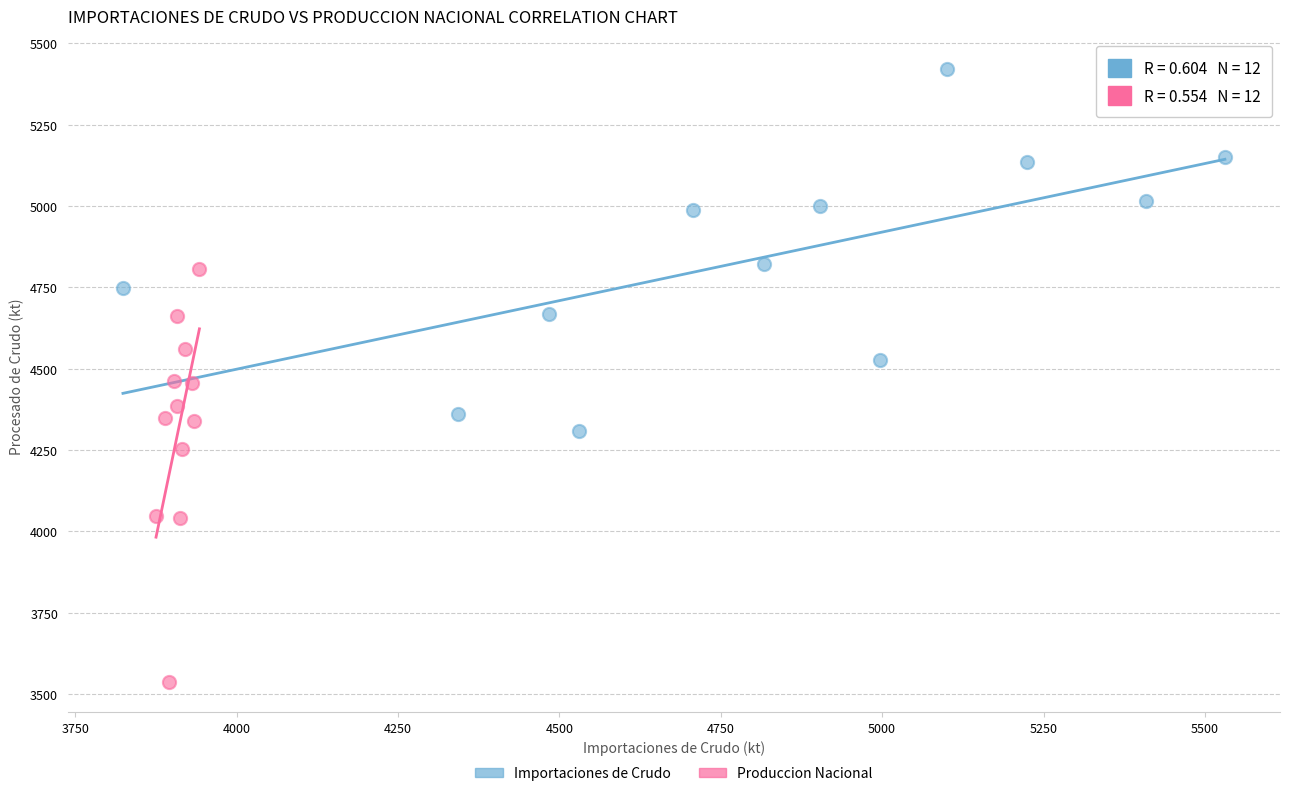

Which series contains the highest Y value?

Importaciones de Crudo